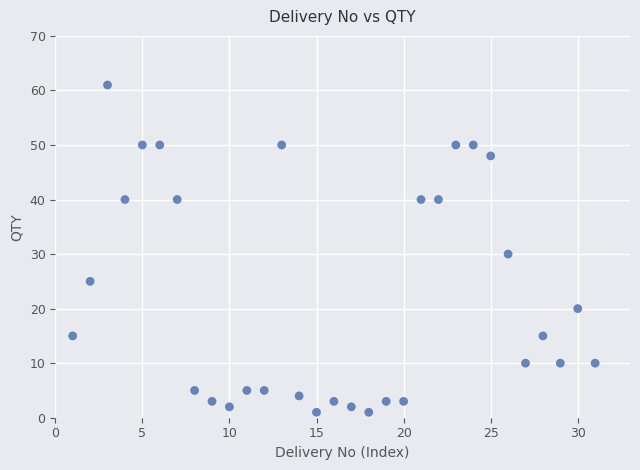

What Y value in the scatter plot is closest to 31?

30